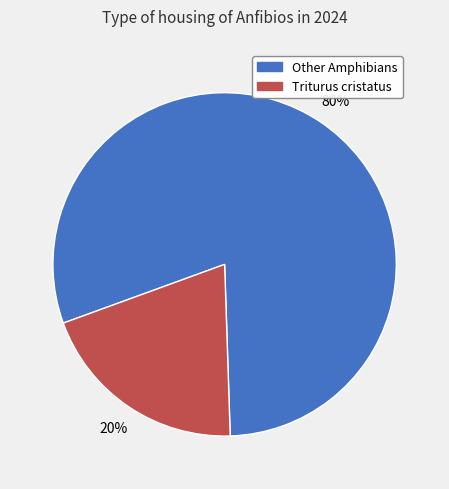

To the nearest percent, what is the difference between the largest and smallest slice percentages?

60%